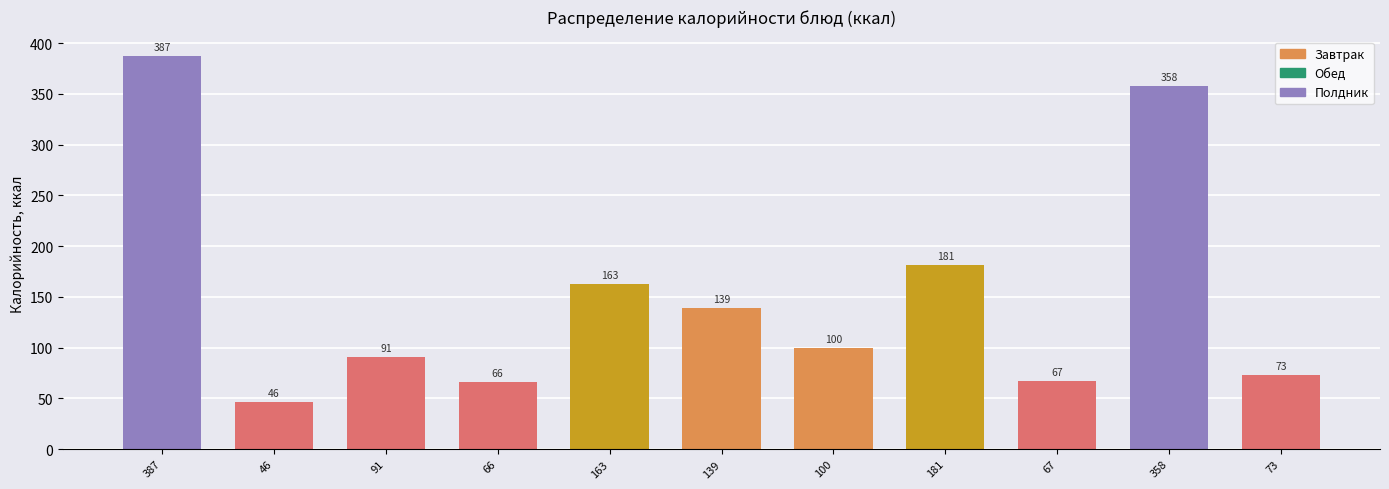

Reading left to right, what are all the values shown in this chart?

387	46	91	66	163	139	100	181	67	358	73